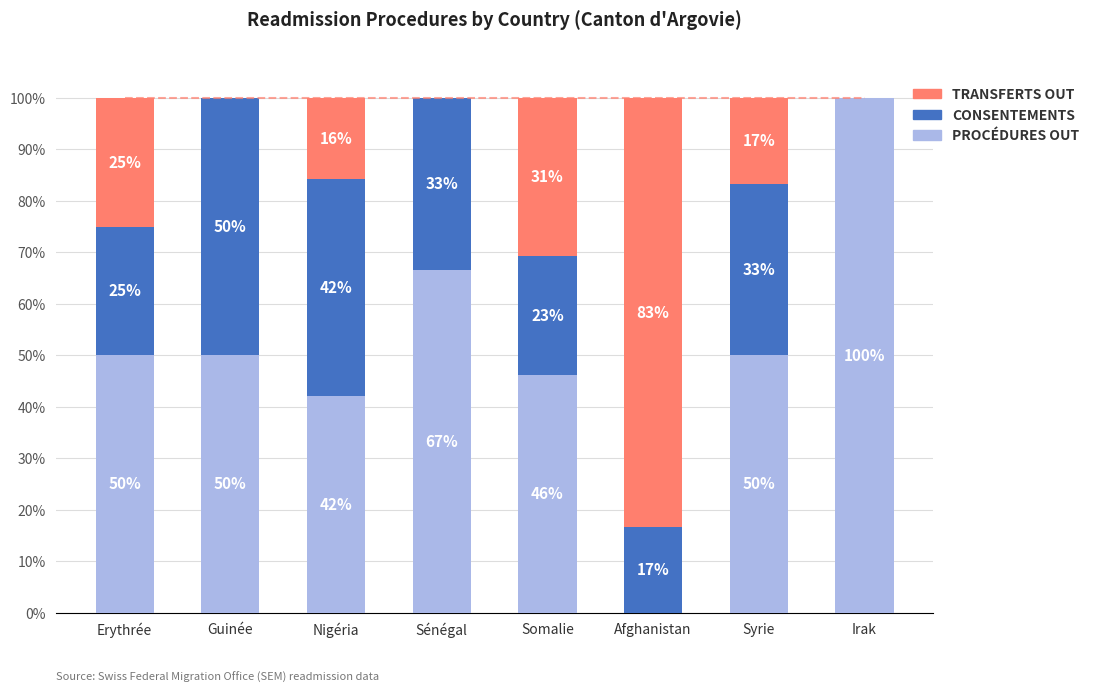

Between Nigéria and Afghanistan, which is larger?

Nigéria